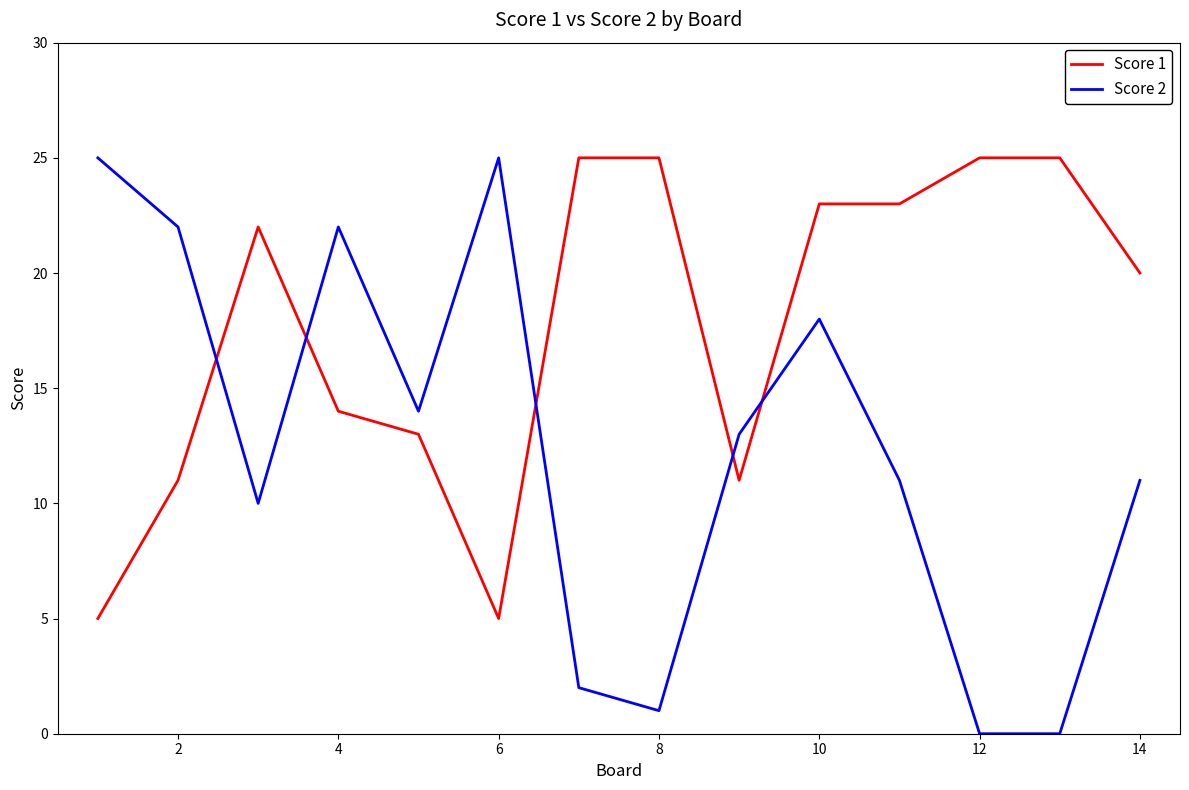

Rank the series by their average value, from highest to lowest.

Score 1, Score 2